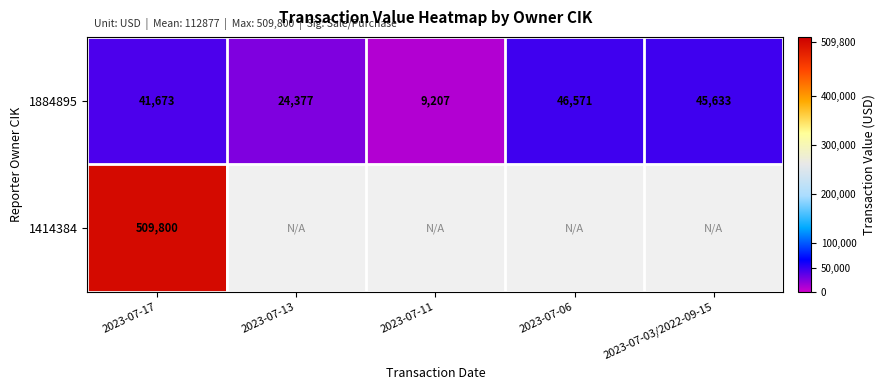

At which category is the sum across all series the highest?

2023-07-17